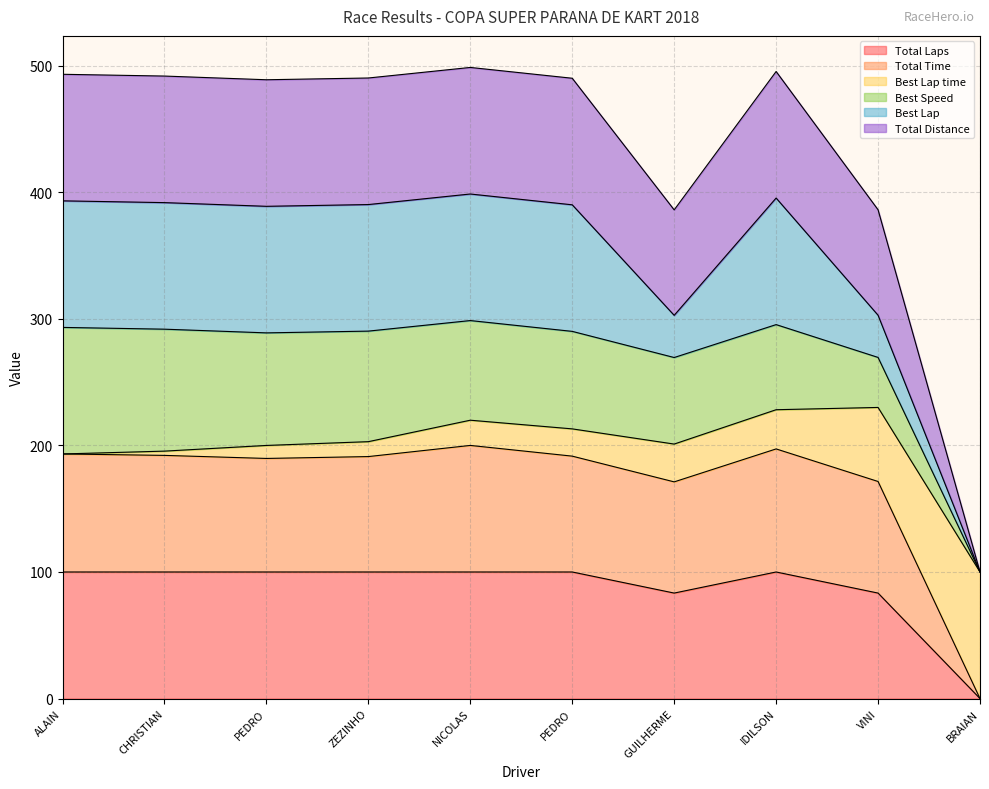

How many data points does each series have?

10